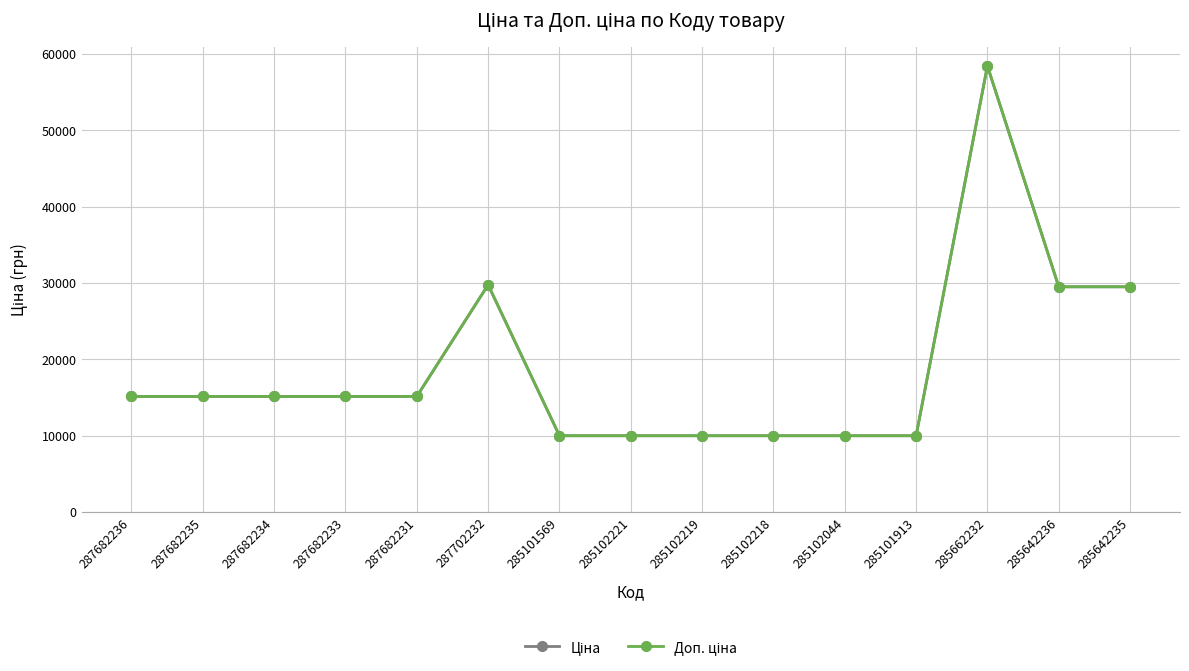

What is the value of the Ціна point at the 12th from the left?

9975.0